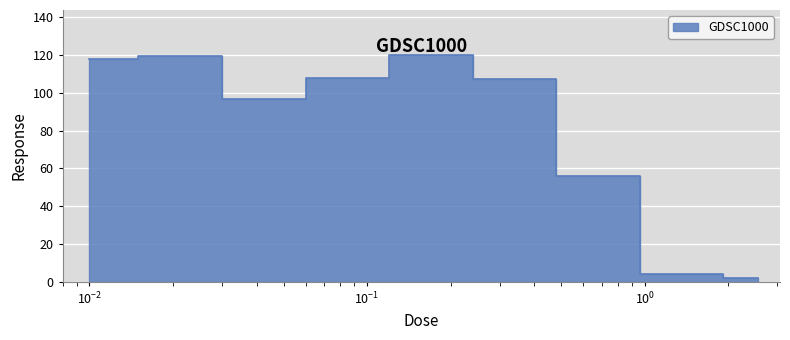

What is the difference between the maximum and minimum values?

118.0